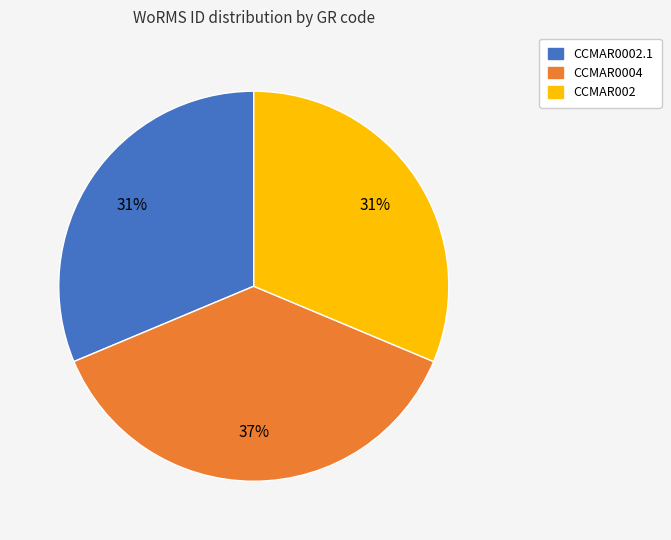

To the nearest percent, what is the average slice percentage?

33%